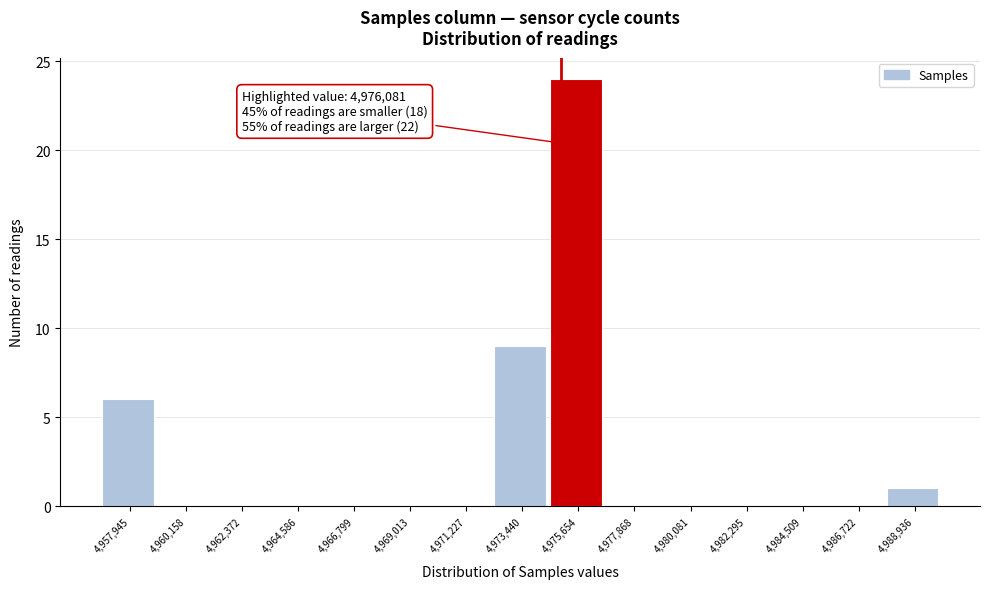

Reading right to left, extract all data points from this chart.

4,988,936=1	4,986,722=0	4,984,509=0	4,982,295=0	4,980,081=0	4,977,868=0	4,975,654=24	4,973,440=9	4,971,227=0	4,969,013=0	4,966,799=0	4,964,586=0	4,962,372=0	4,960,158=0	4,957,945=6